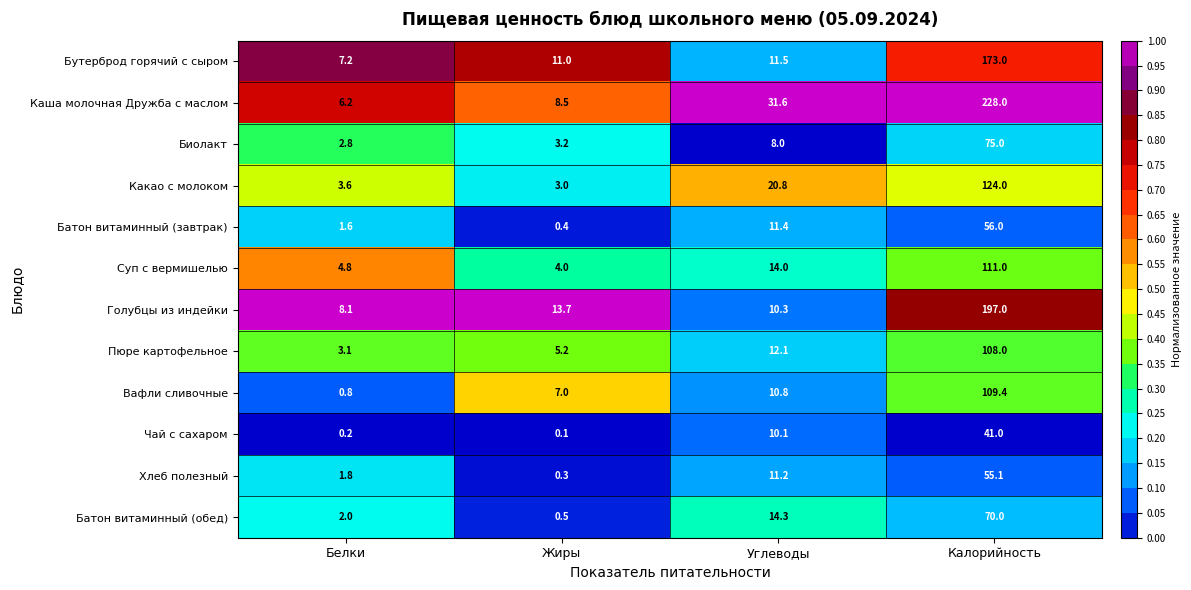

Which series has the largest range (max minus min)?

Каша молочная Дружба с маслом